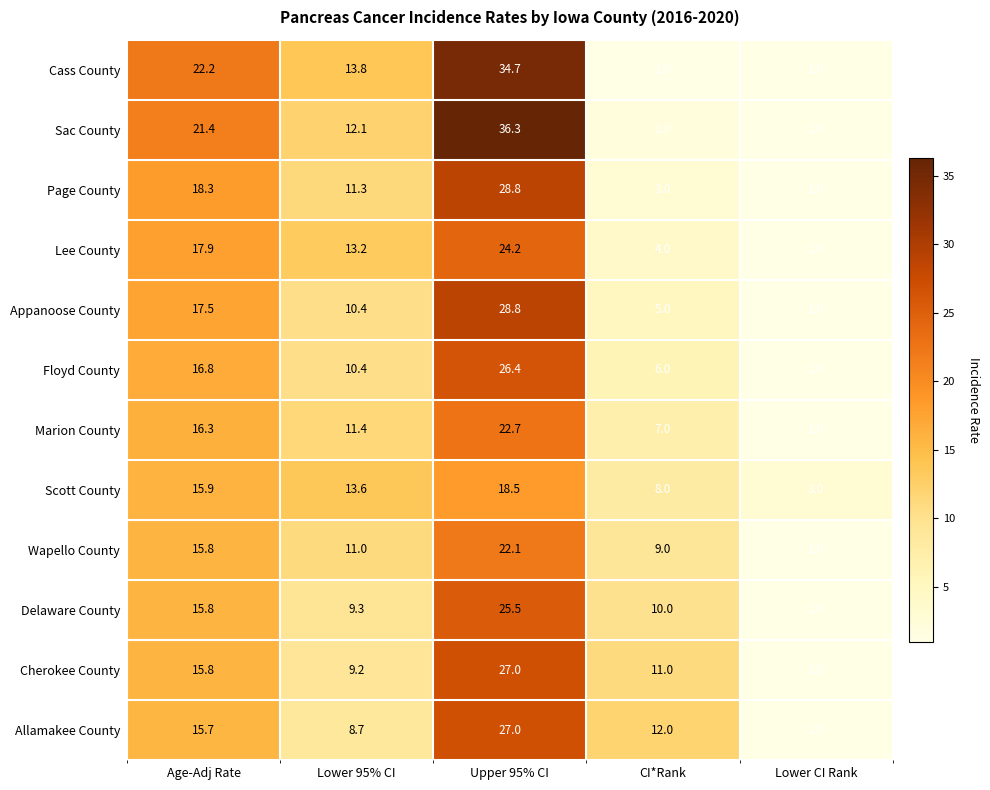

Which series has the largest total across all categories?

Sac County